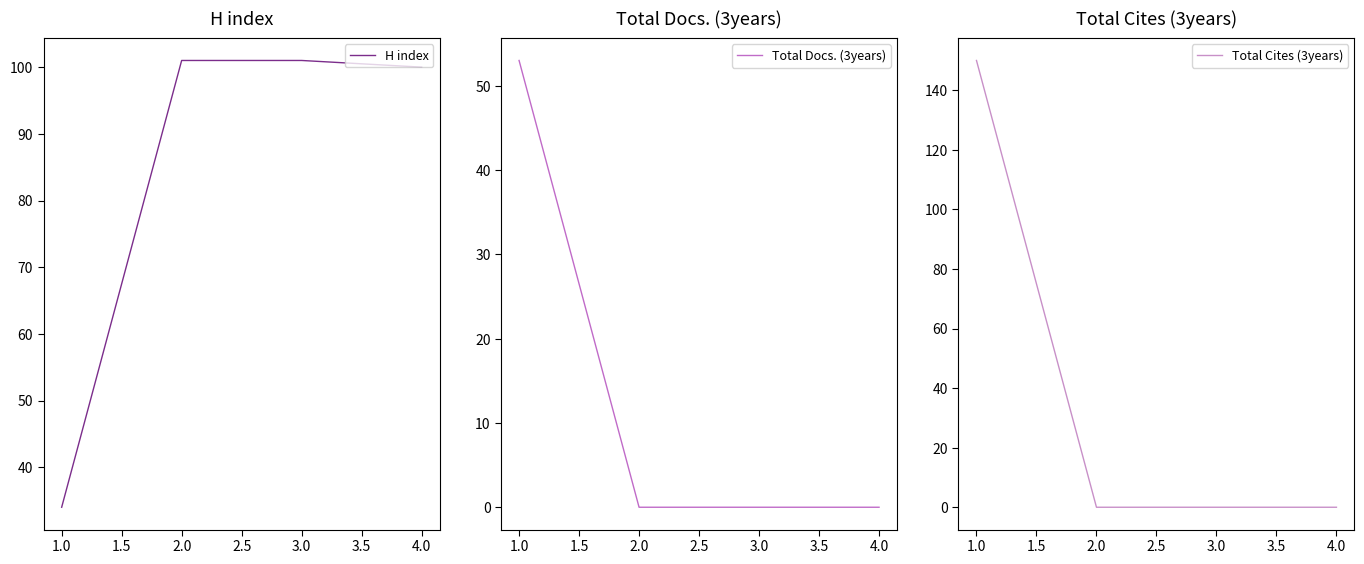

True or false: Total Cites (3years) has more than 2 points higher than both neighbors.

False